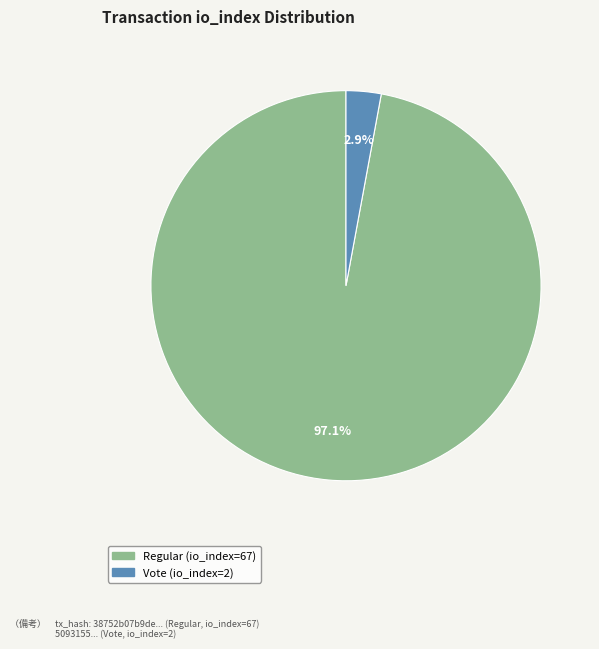

To the nearest percent, what is the difference between the largest and smallest slice percentages?

94%